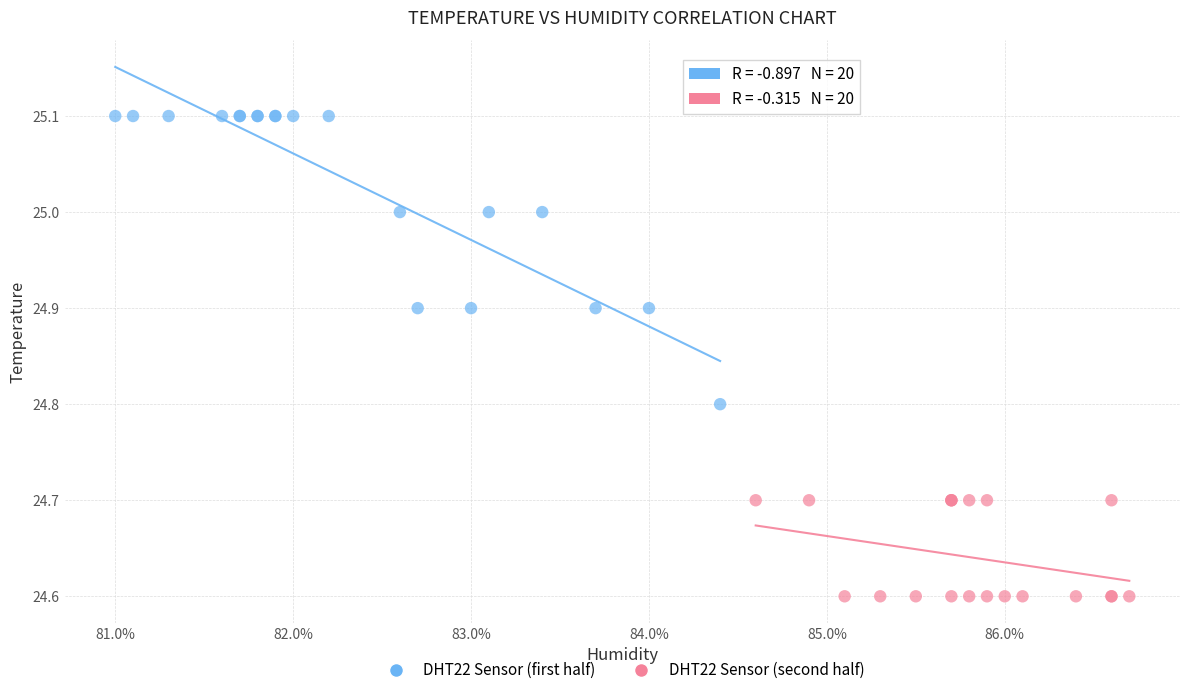

Which series contains the highest Y value?

DHT22 Sensor (first half)